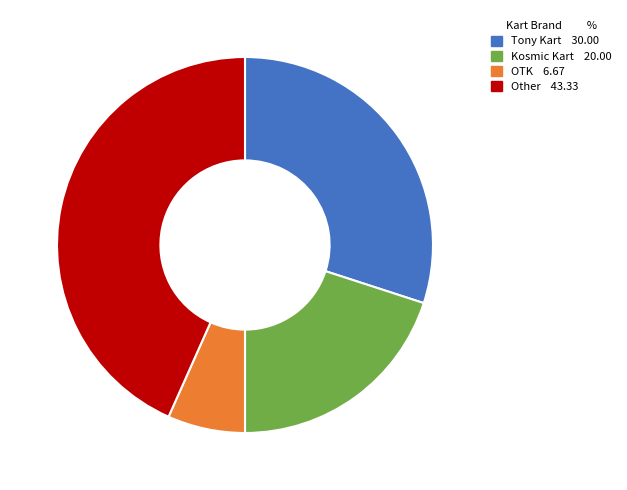

Is there any slice that represents more than half of the pie?

No